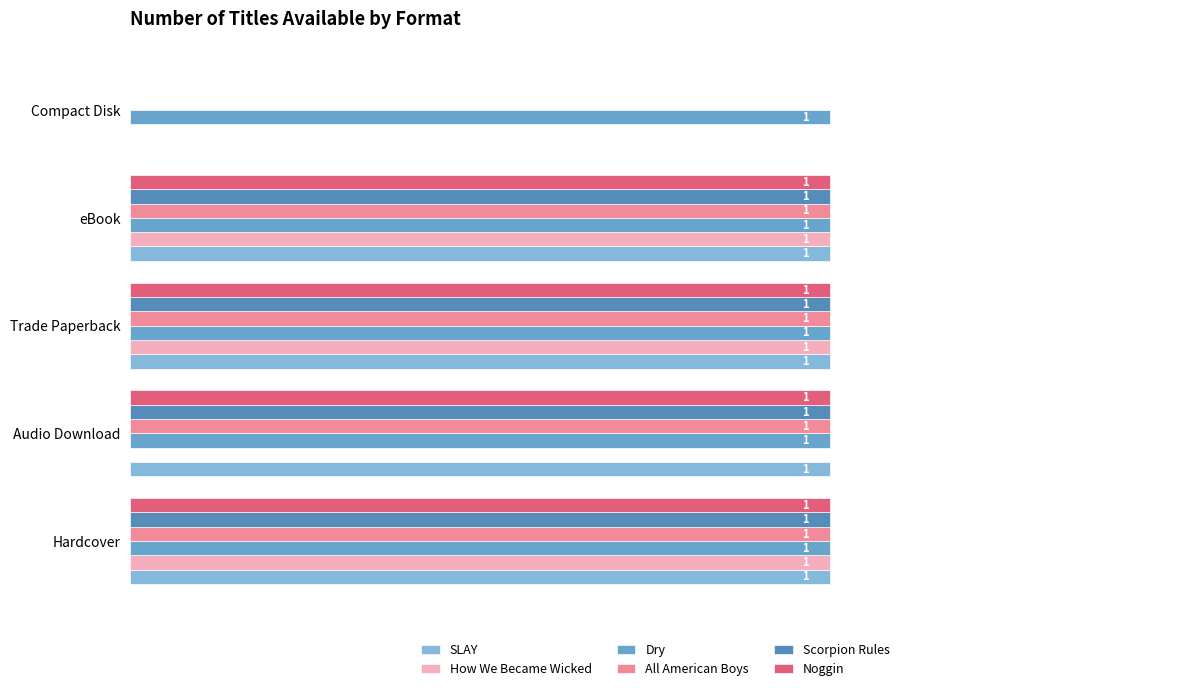

Where is Scorpion Rules nearest to the value 0?

Compact Disk